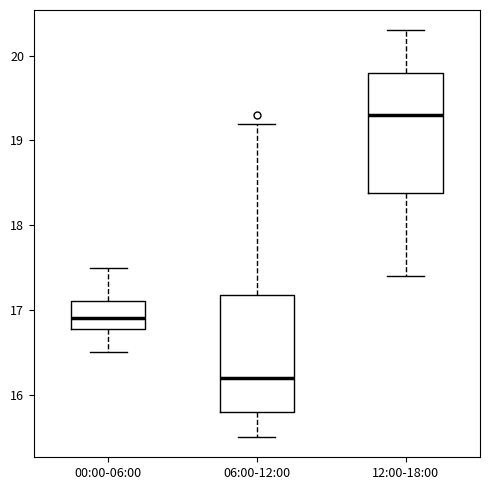

Reading left to right, transcribe this box plot: for each box, give where its median line is, the range the box spans, and where its two whiskers end, as read against the y-axis. The values are not printed on the chart, so give them approximately, as read against the axis.

00:00-06:00: median 16.9, box 16.8 to 17.1, whiskers 16.5 to 17.5
06:00-12:00: median 16.2, box 15.8 to 17.2, whiskers 15.5 to 19.2
12:00-18:00: median 19.3, box 18.4 to 19.8, whiskers 17.4 to 20.3